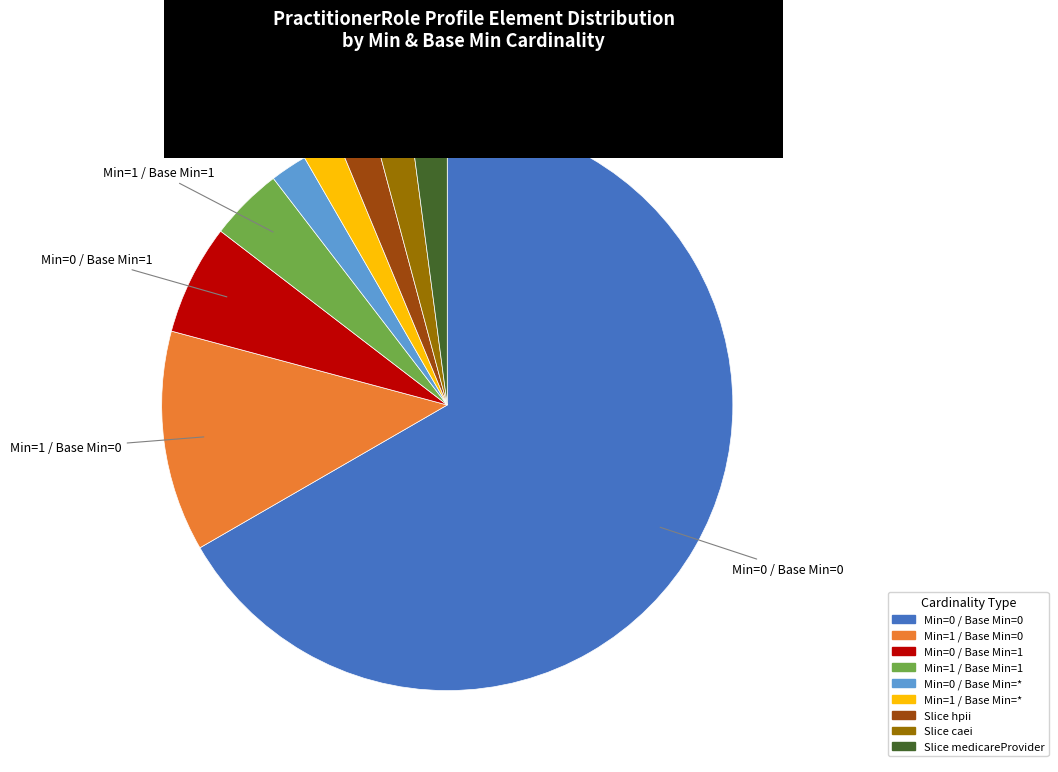

What is the majority slice?

Min=0, Base Min=0